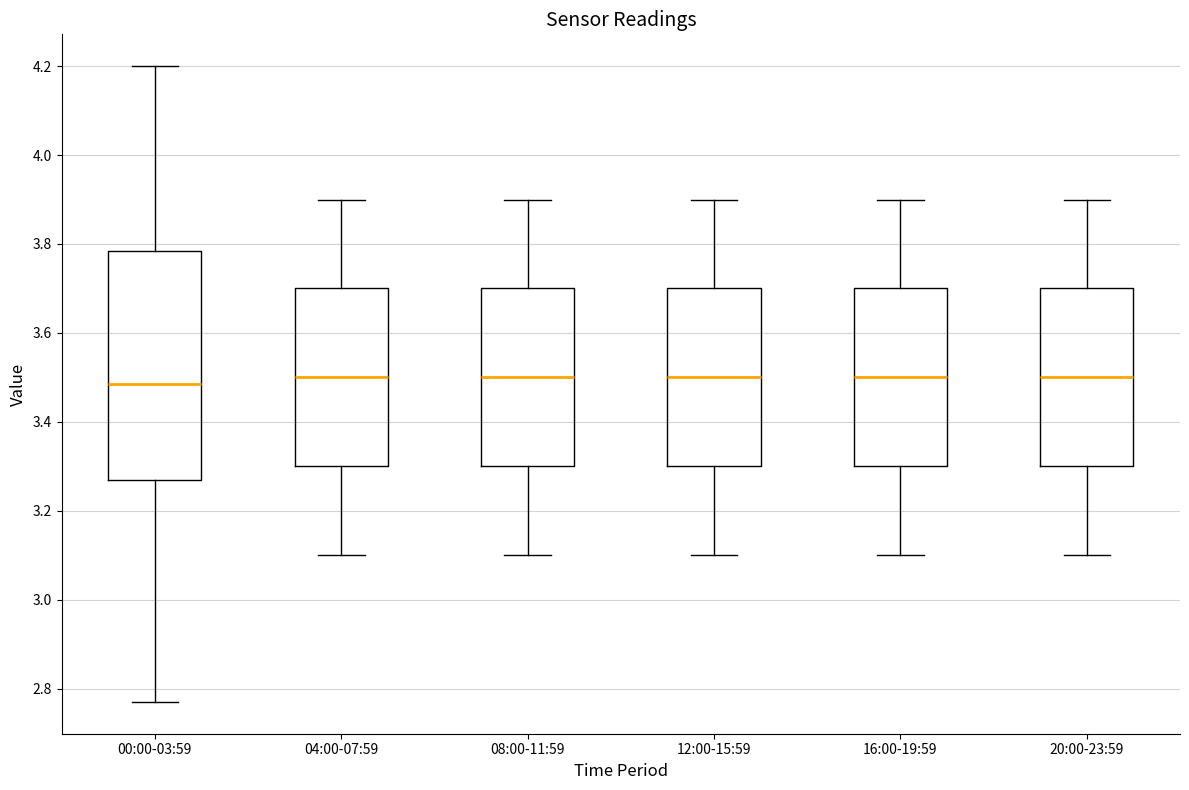

Where does the median line of the box for 16:00-19:59 sit on the y-axis? The values are not printed on the chart, so give them approximately, as read against the axis.

3.50